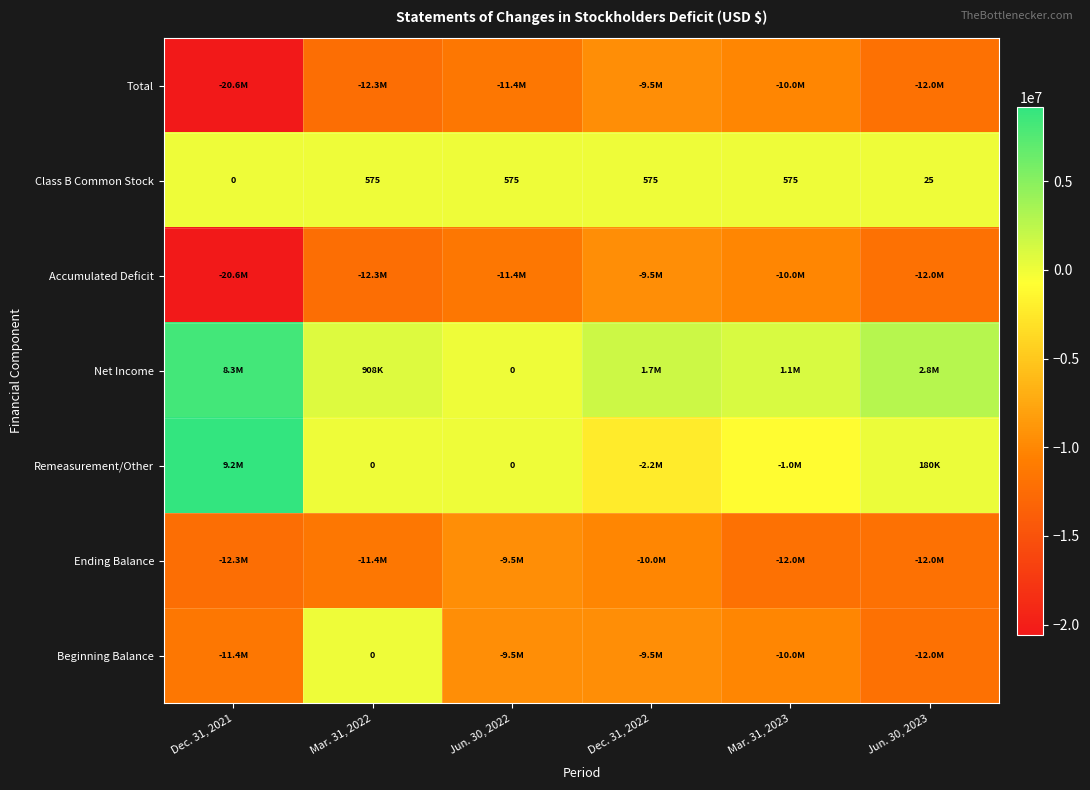

Which category has the lowest value in the Class B Common Stock series?

Dec. 31, 2021